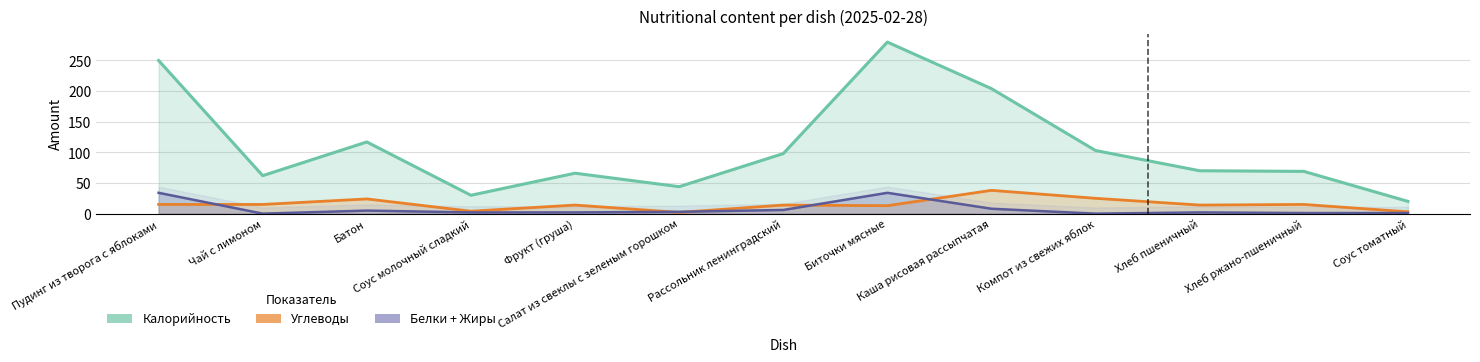

True or false: Углеводы and Белки + Жиры cross at least once.

True